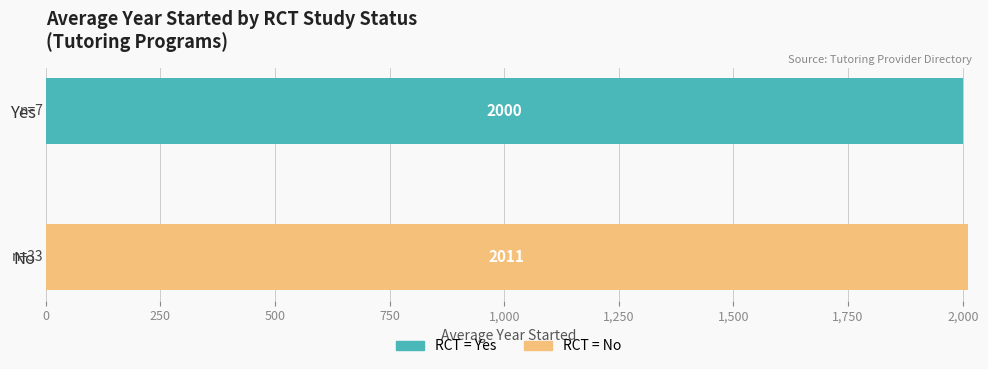

How many values are between 2000 and 2011?

2